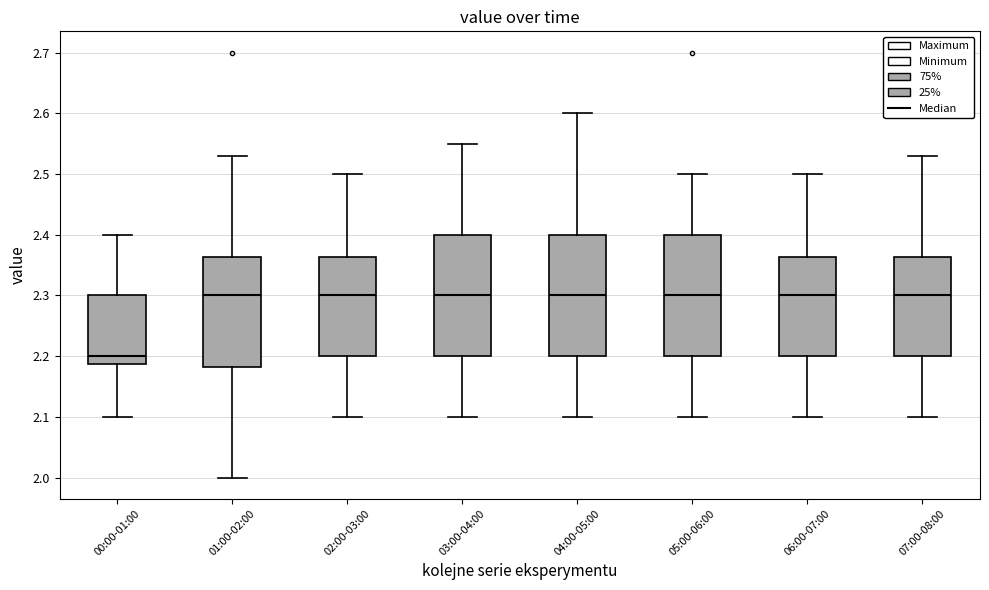

Where does the upper whisker of the box for 06:00-07:00 end on the y-axis? The values are not printed on the chart, so give them approximately, as read against the axis.

2.50